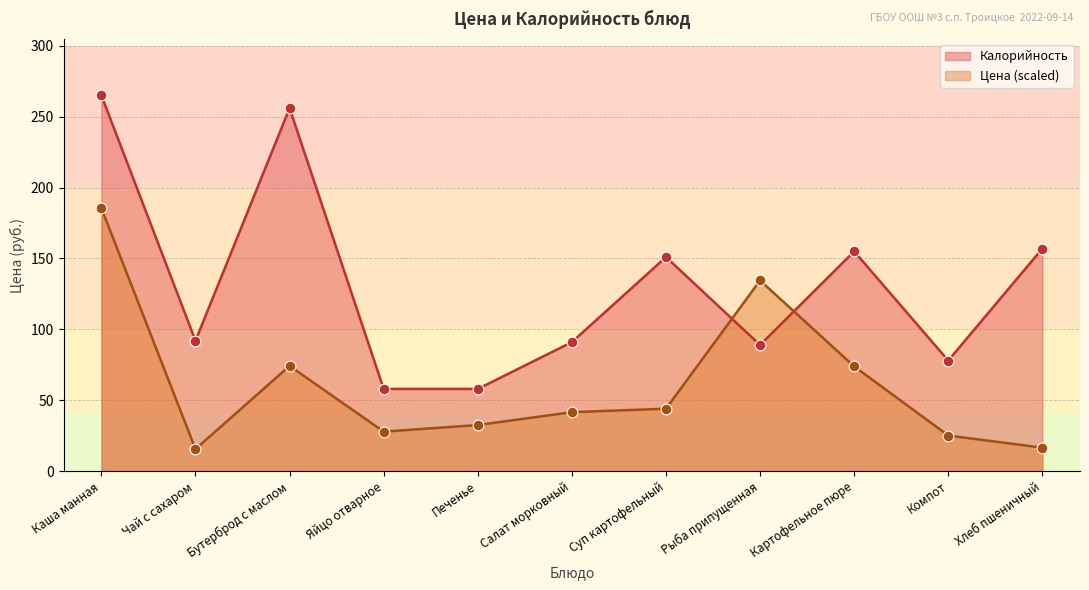

Is the value of Калорийность at Хлеб пшеничный greater than the value of Цена at Чай с сахаром?

Yes